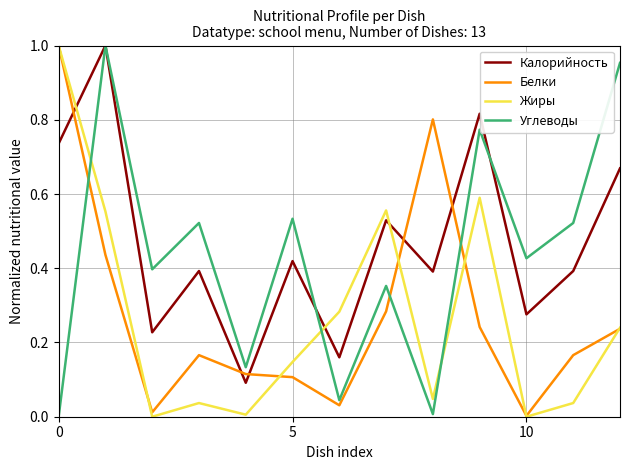

True or false: Калорийность and Жиры intersect in this chart.

True